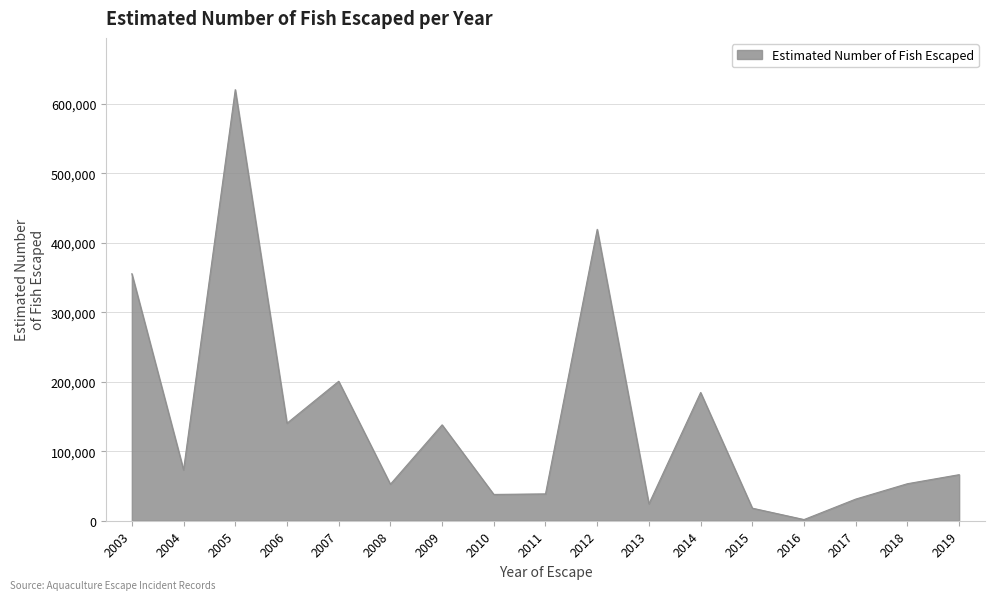

What is the greatest value displayed?

620569